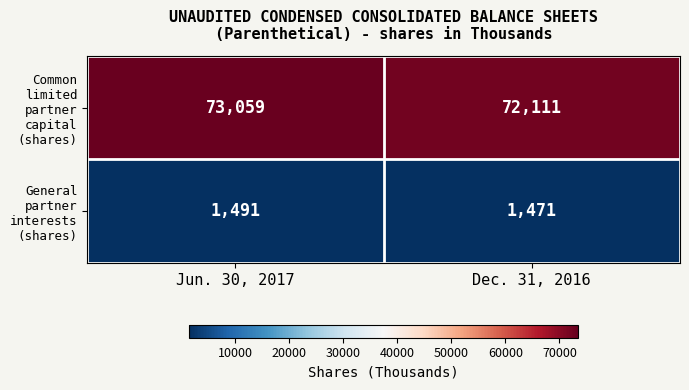

At which category is the sum across all series the highest?

Jun. 30, 2017